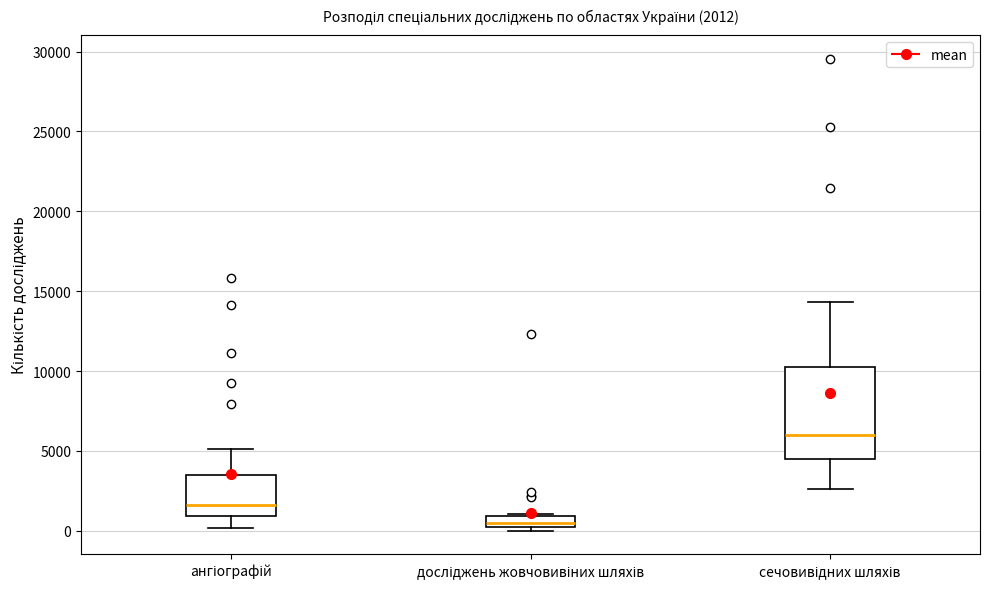

Comparing the boxes themselves (not the whiskers), which one is the tallest?

сечовивідних шляхів